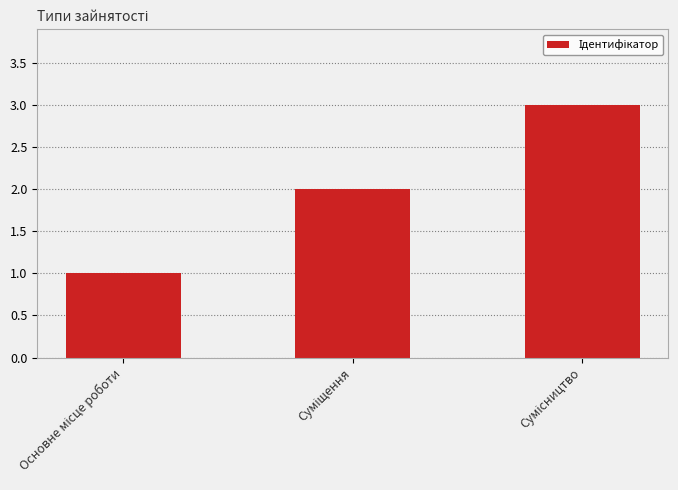

Are the bars horizontal?

No